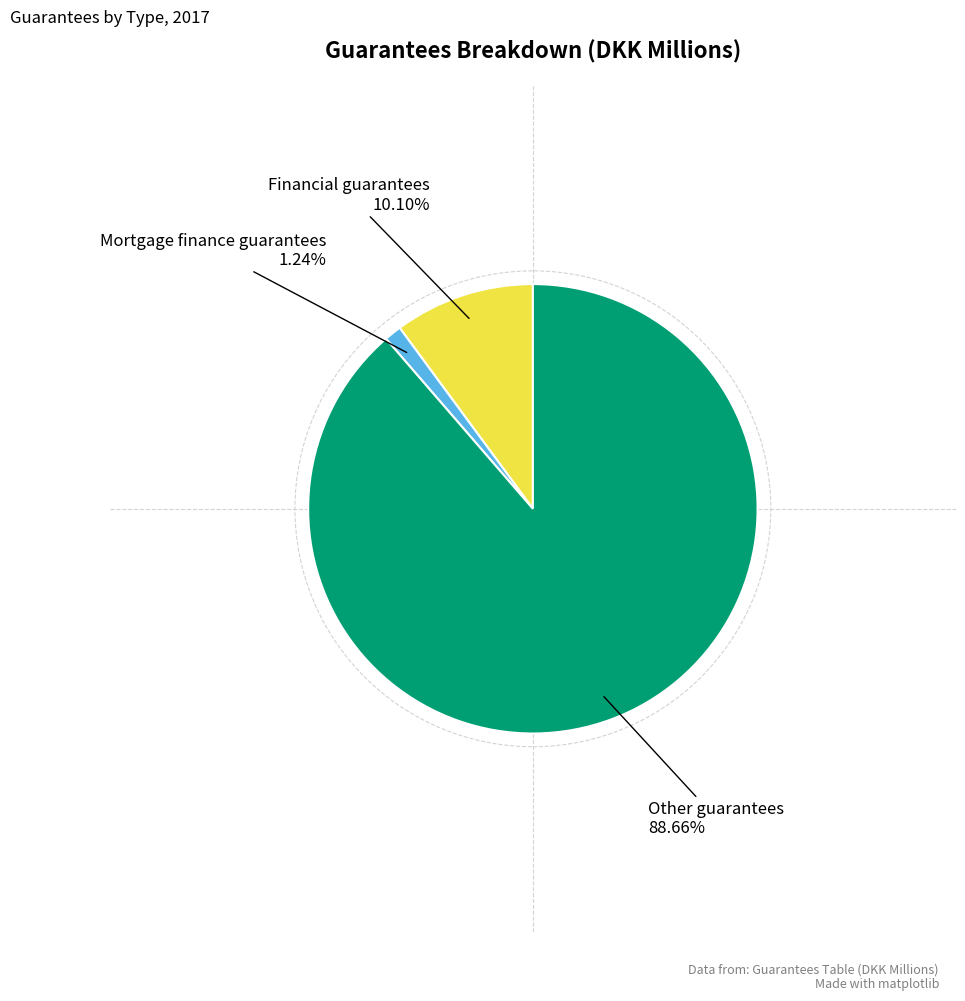

Is there a majority slice in this chart?

Yes